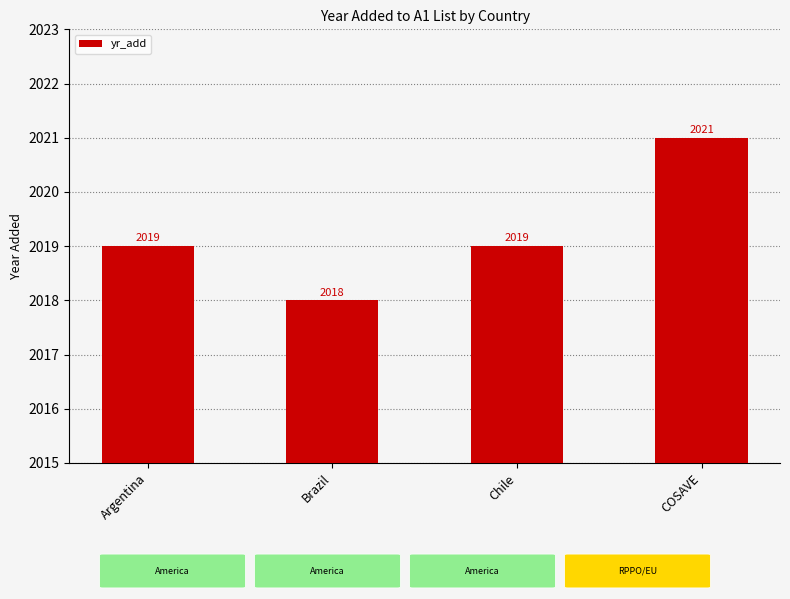

How many values are between 2019 and 2021?

3